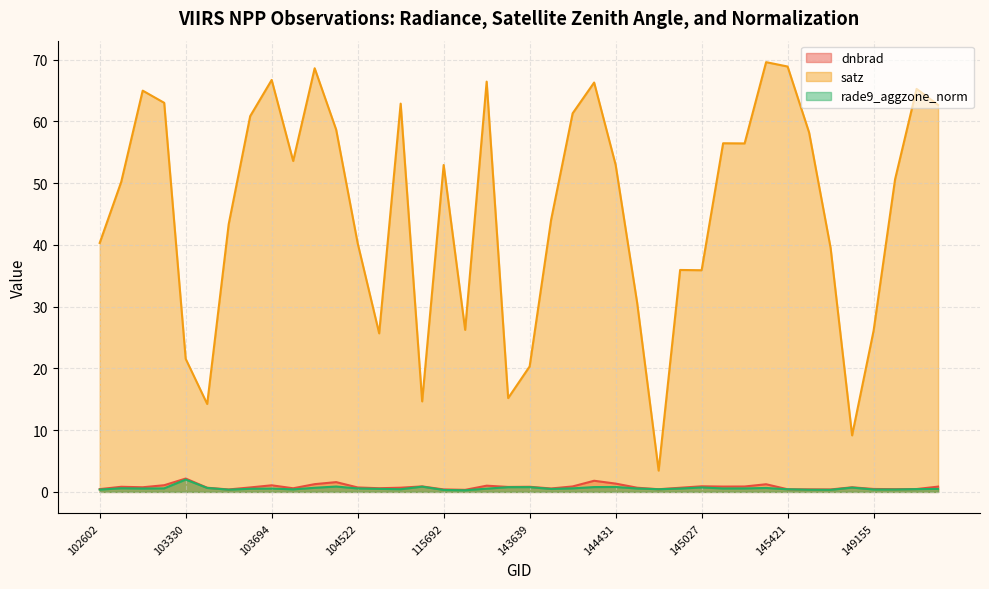

Which has a higher value, 144233 or 103566?

144233